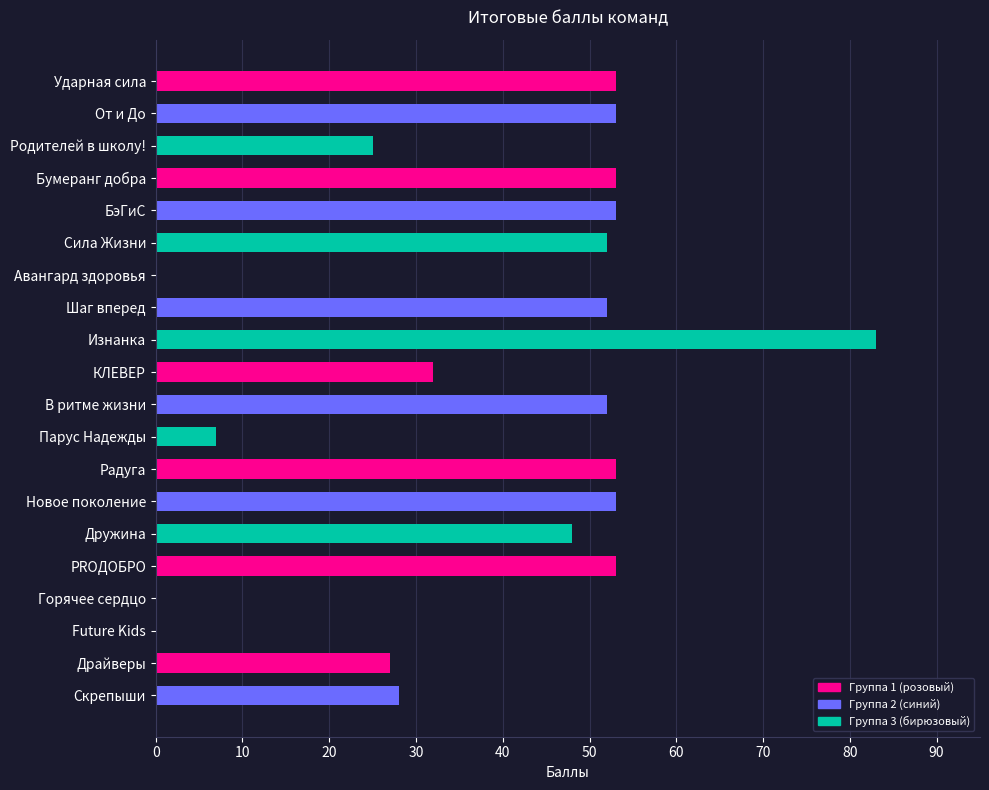

What is the average value?

39